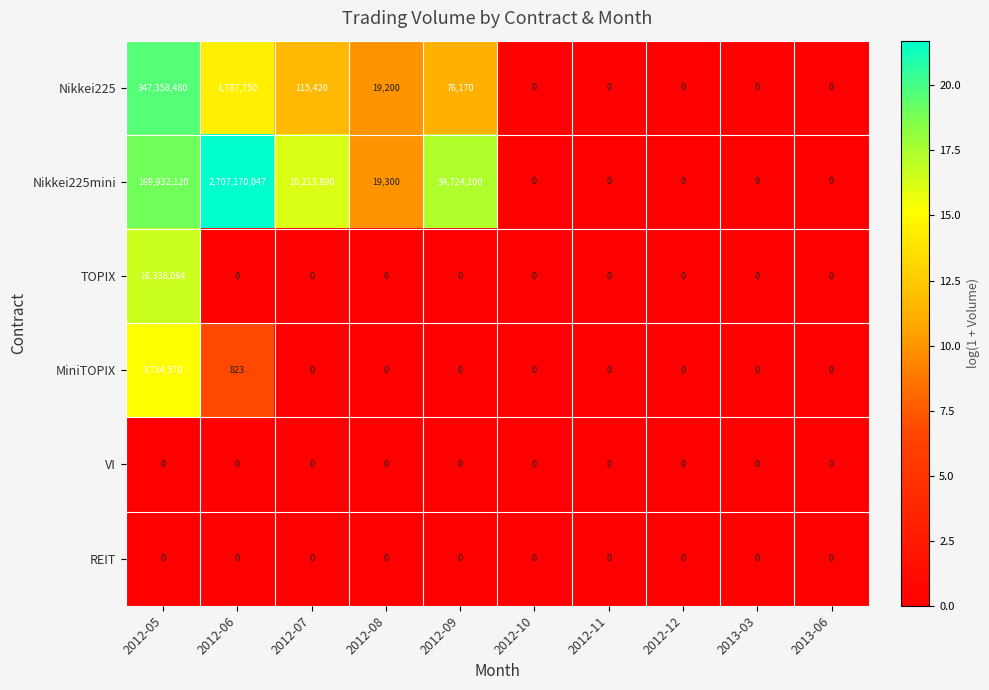

The value of TOPIX at 2012-07 is 0. True or false?

True